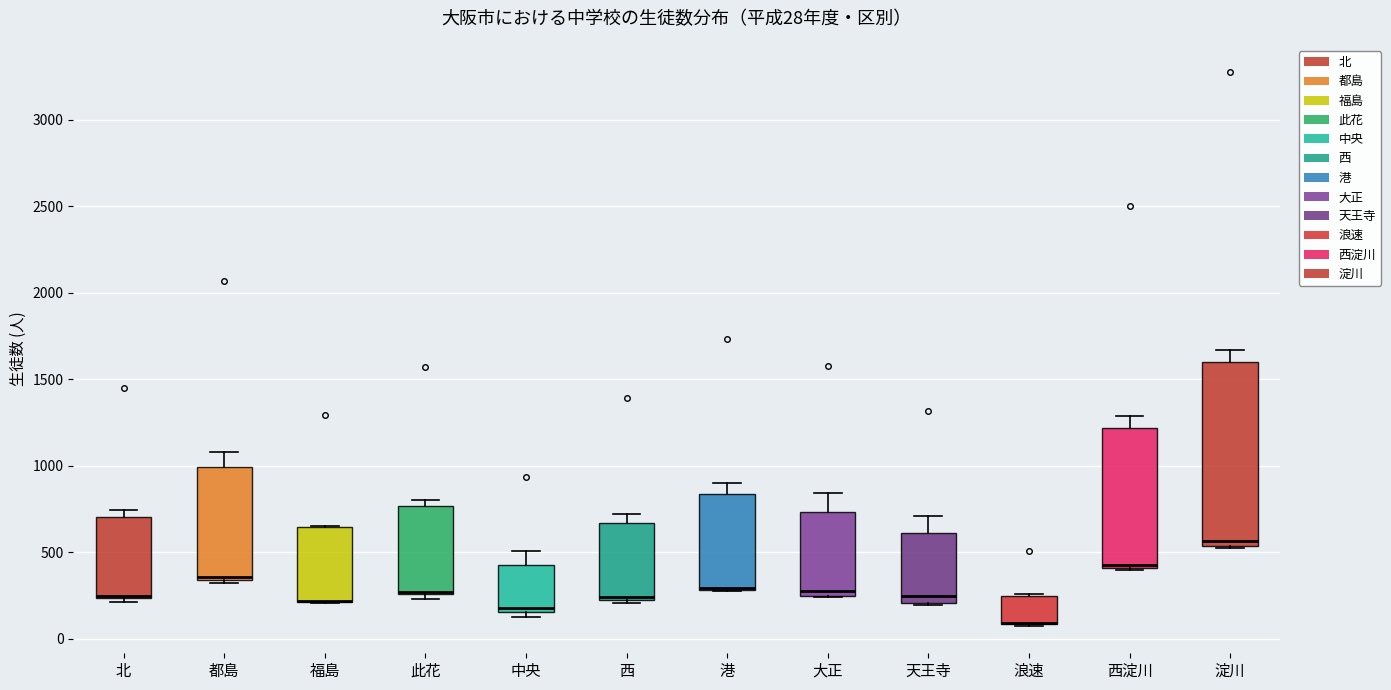

Comparing the boxes themselves (not the whiskers), which one is the tallest?

淀川